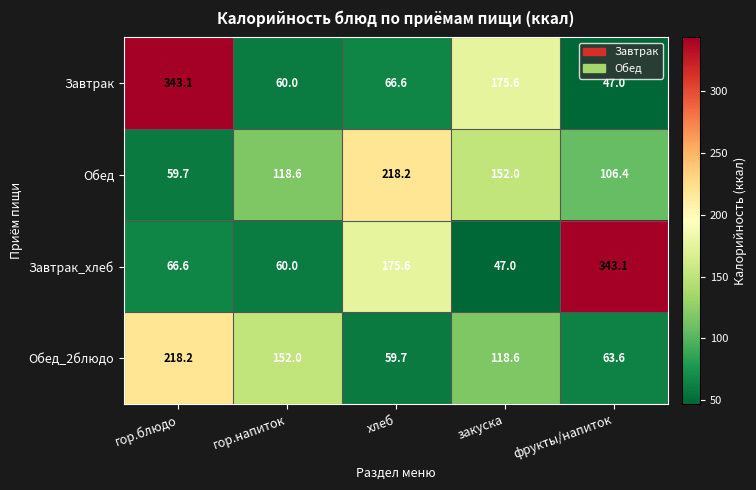

What is the difference between the Обед values at гор.блюдо and гор.напиток?

58.9